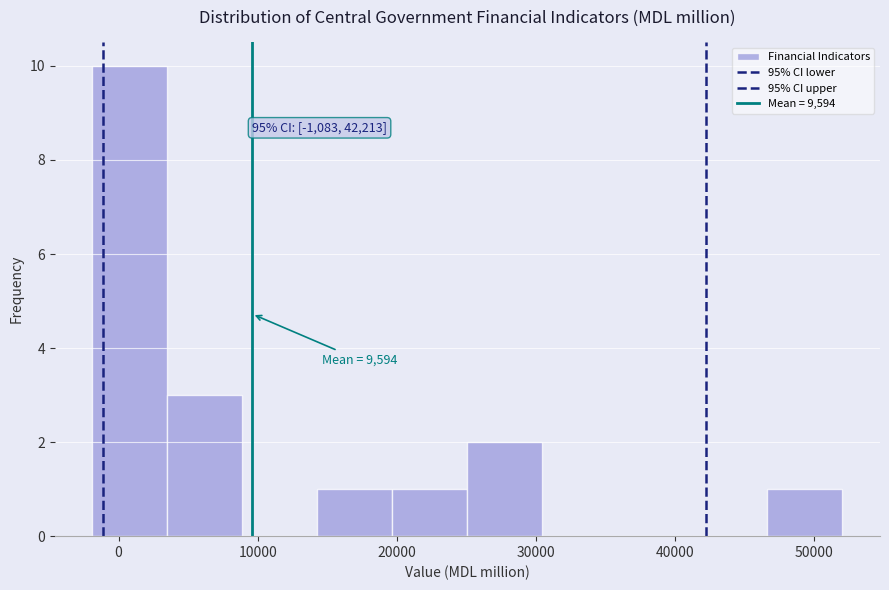

Over which range of the x-axis is the bar tallest?

-2000 to 4000